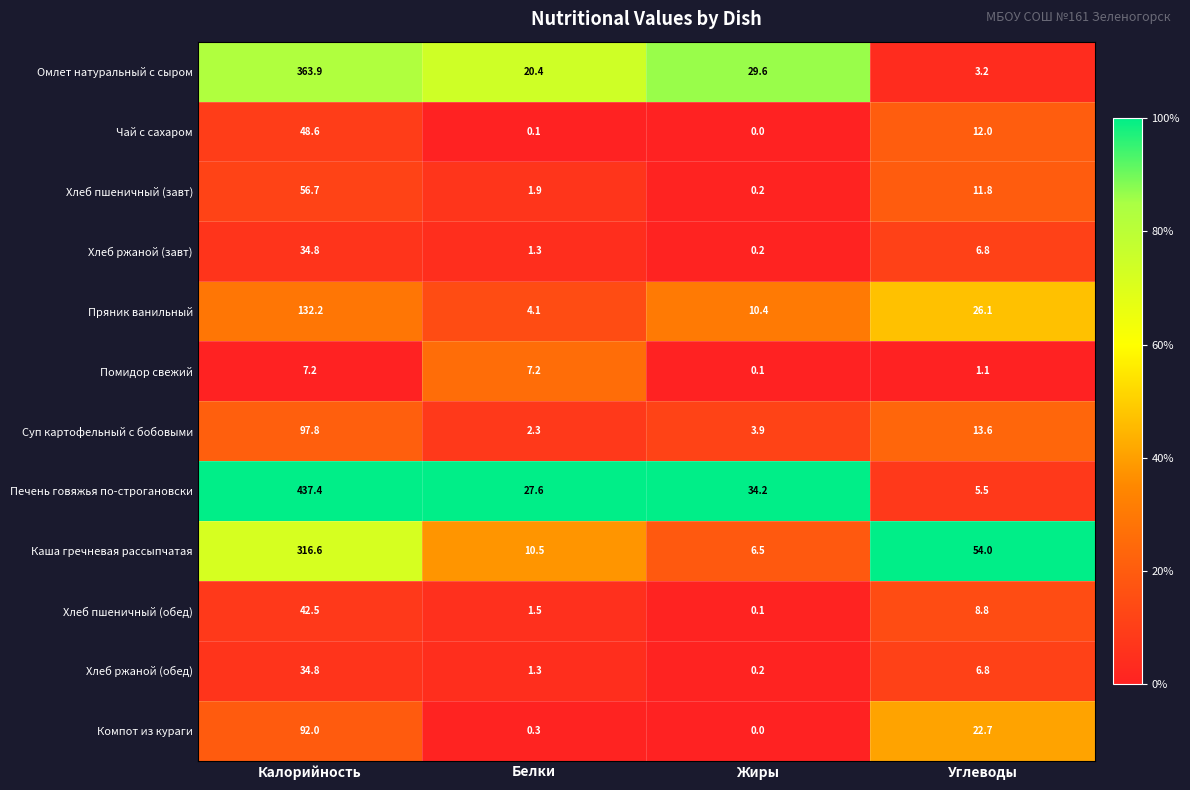

Which category has the highest value in the Хлеб ржаной (обед) series?

Калорийность